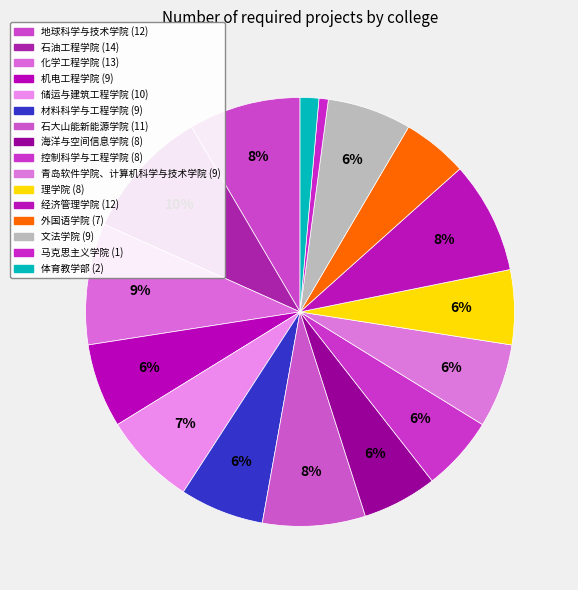

Does any single category account for the majority?

No